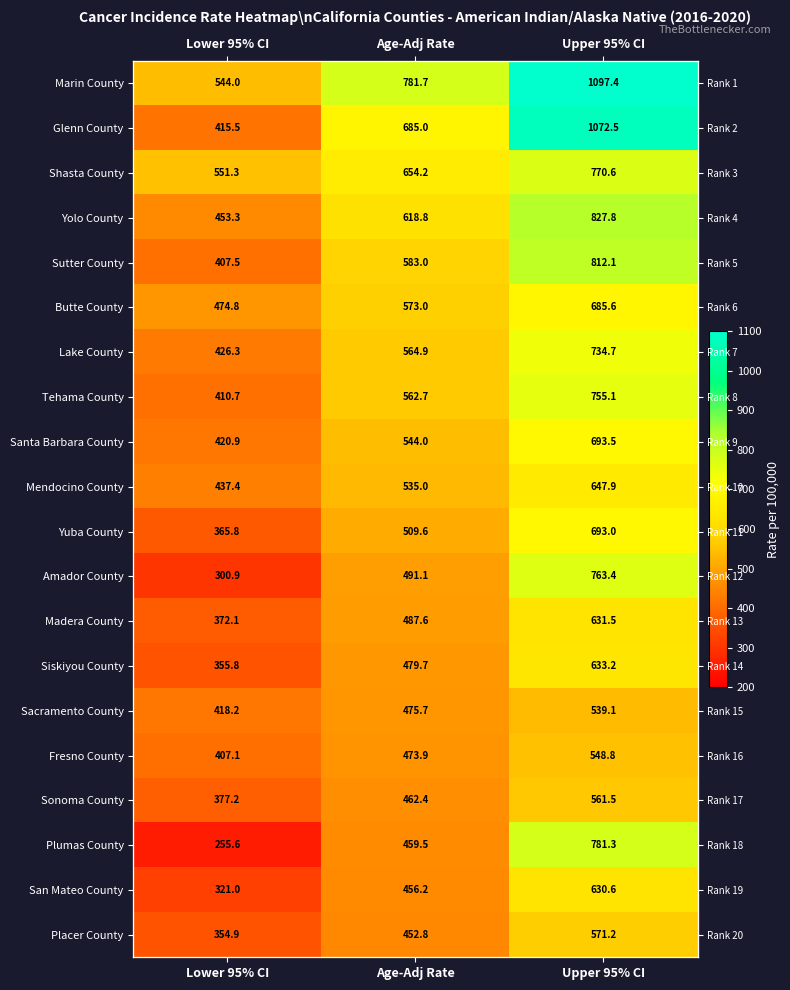

Where is Marin County nearest to the value 820?

Age-Adj Rate